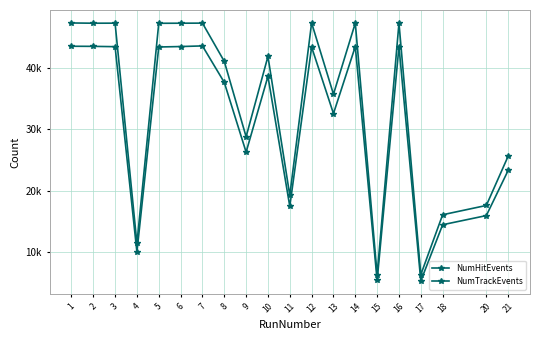

Is this an area chart (filled region under the line)?

No